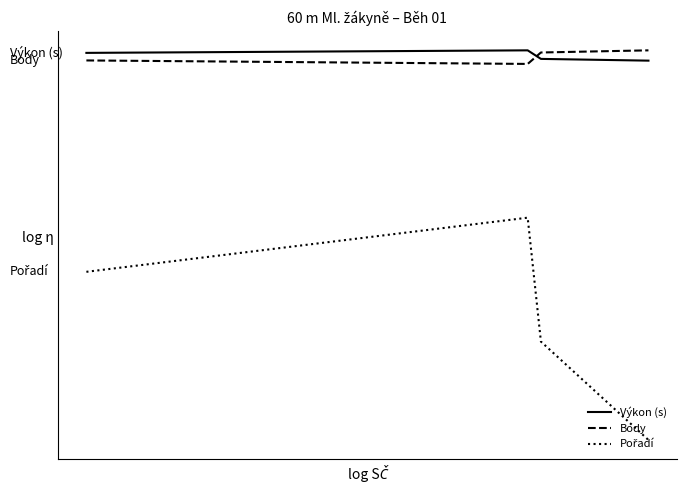

Is this an area chart (filled region under the line)?

No